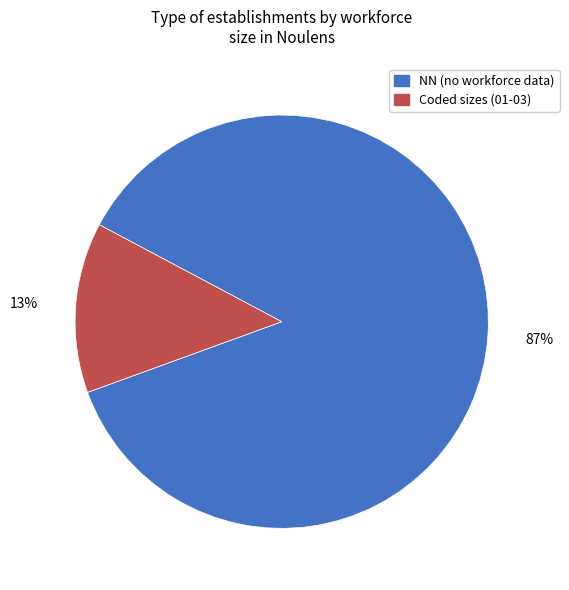

Count the number of slices in the pie.

2